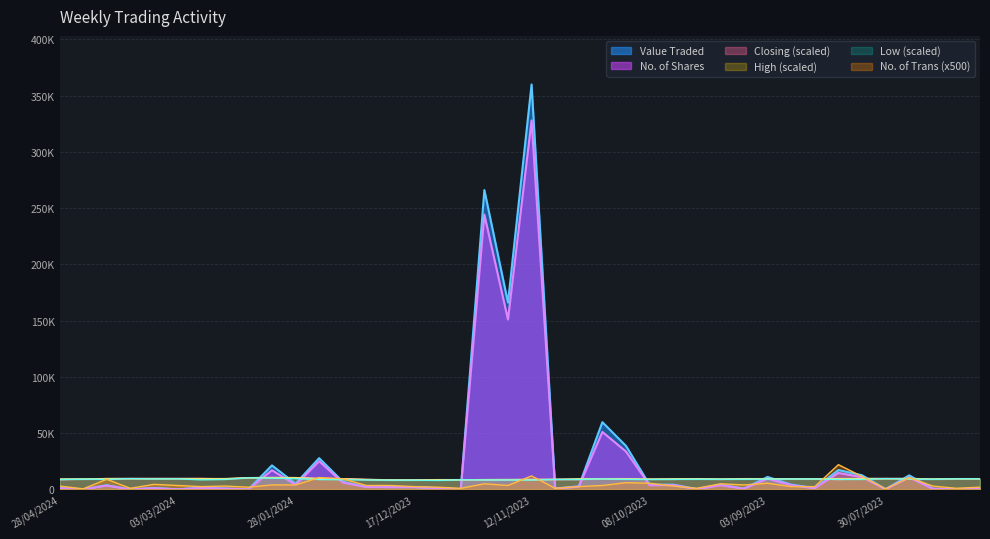

Which has a higher value, 11/02/2024 or 24/12/2023?

24/12/2023